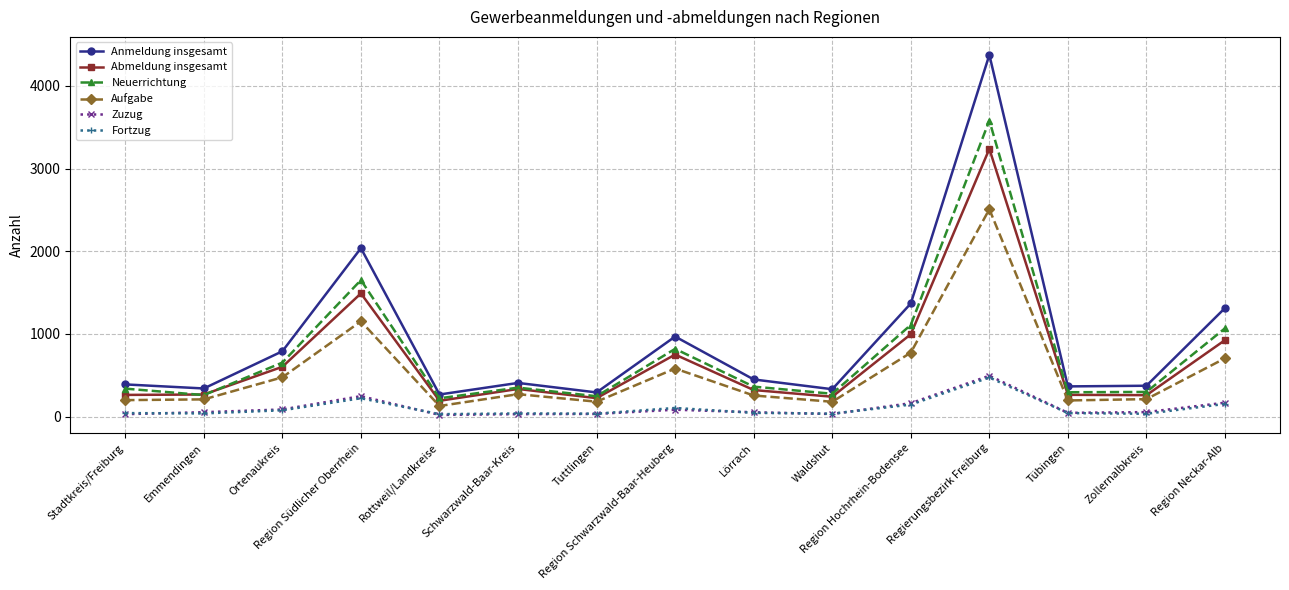

What is the label of the 5th point from the right?

Region Hochrhein-Bodensee